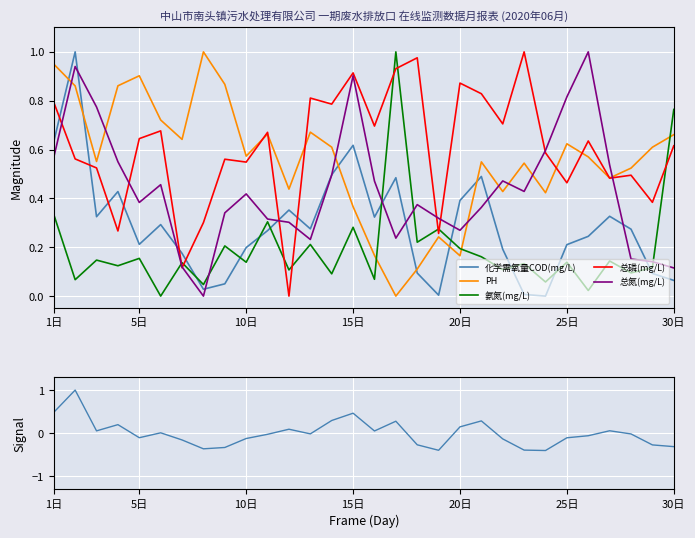

Which series has the largest total across all categories?

总磷(mg/L)